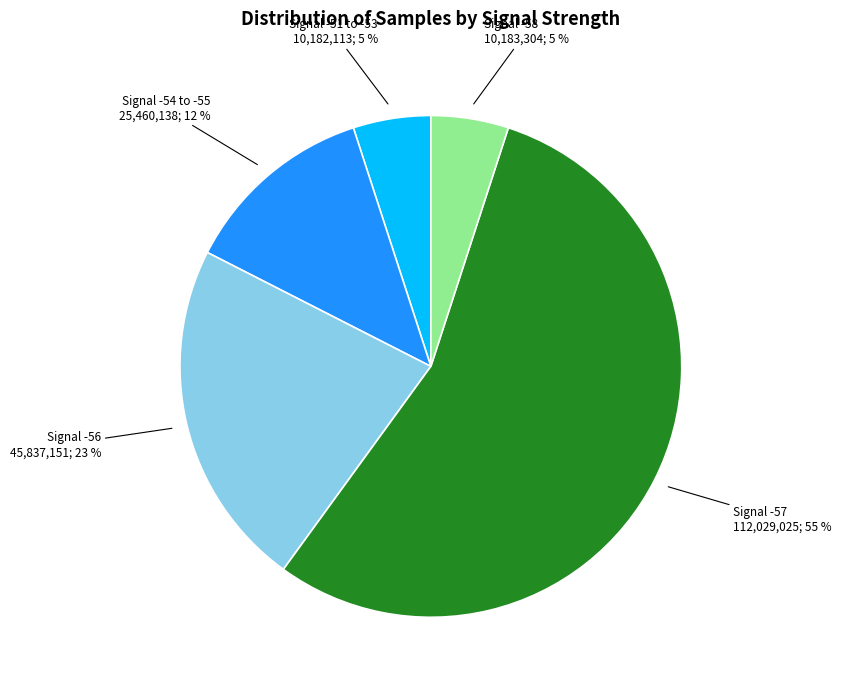

To the nearest percent, what is the average slice percentage?

20%